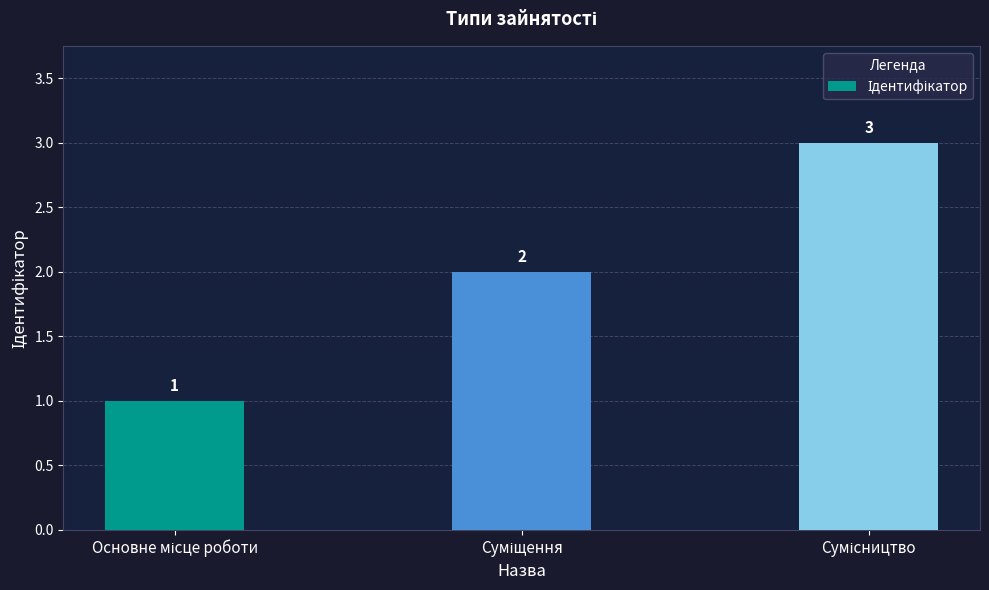

Count the values in the range 1 to 3.

3